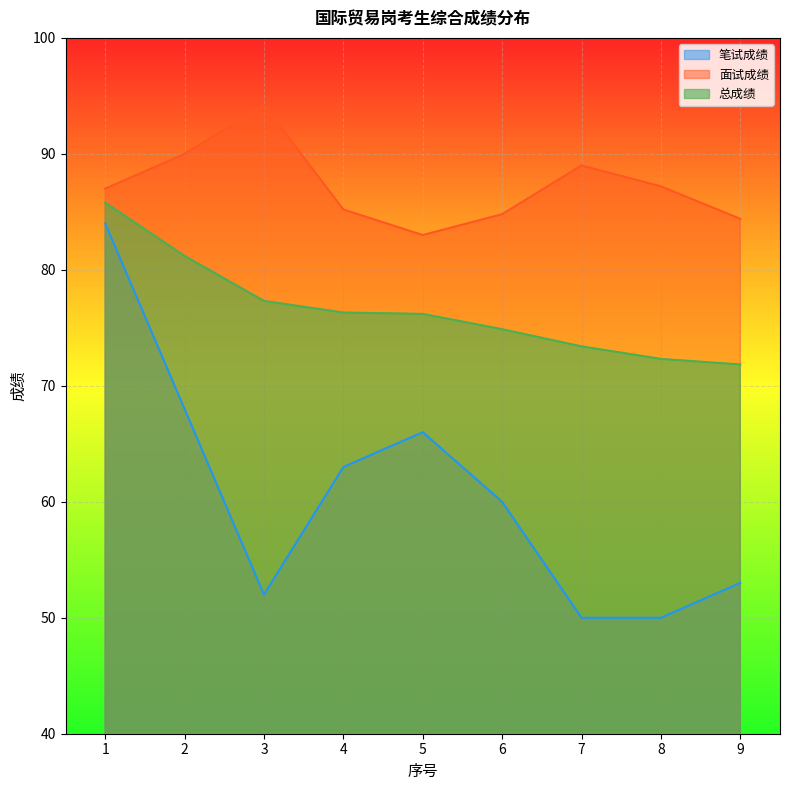

In 笔试成绩, how many points are lower than both neighbors (excluding endpoints)?

1